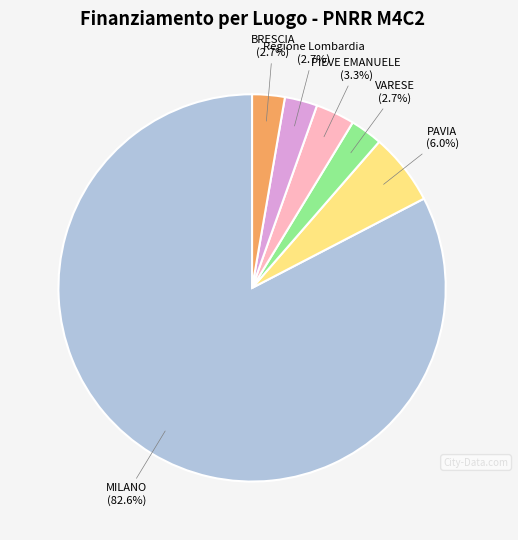

Is there any slice that represents more than half of the pie?

Yes